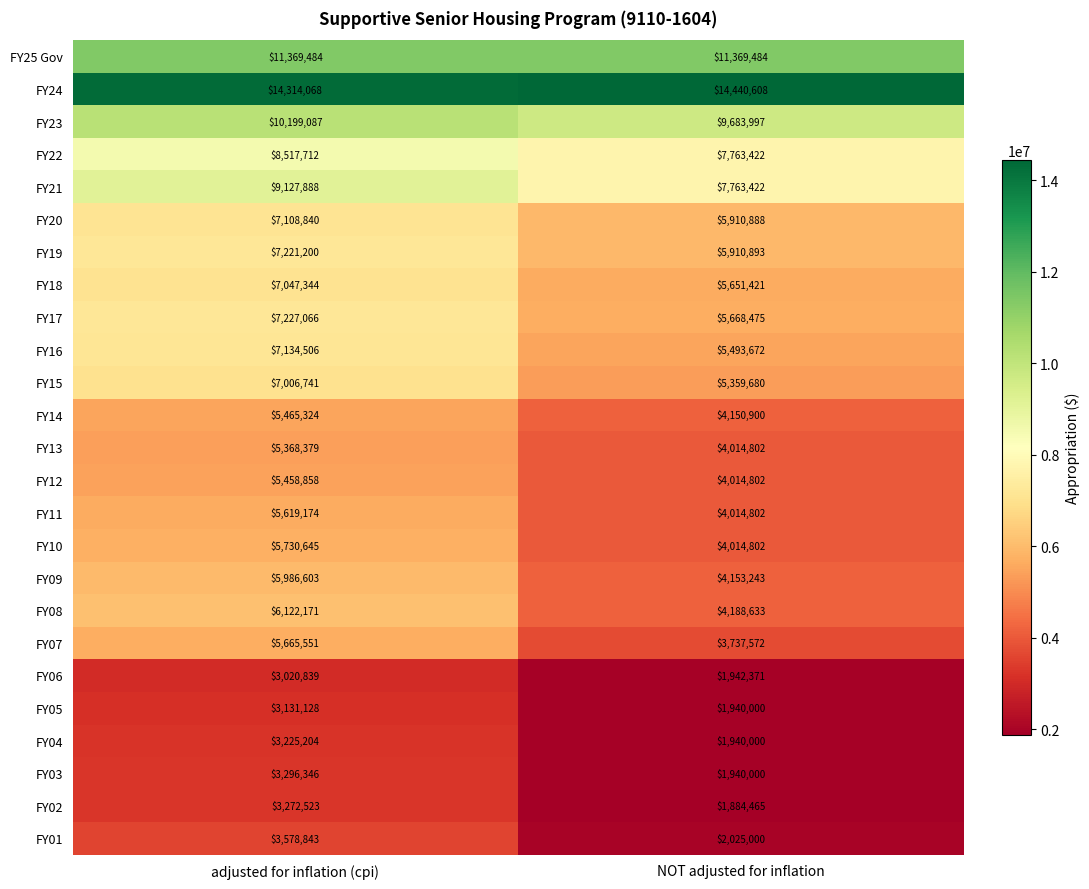

Which category has the highest value across all series?

NOT adjusted for inflation